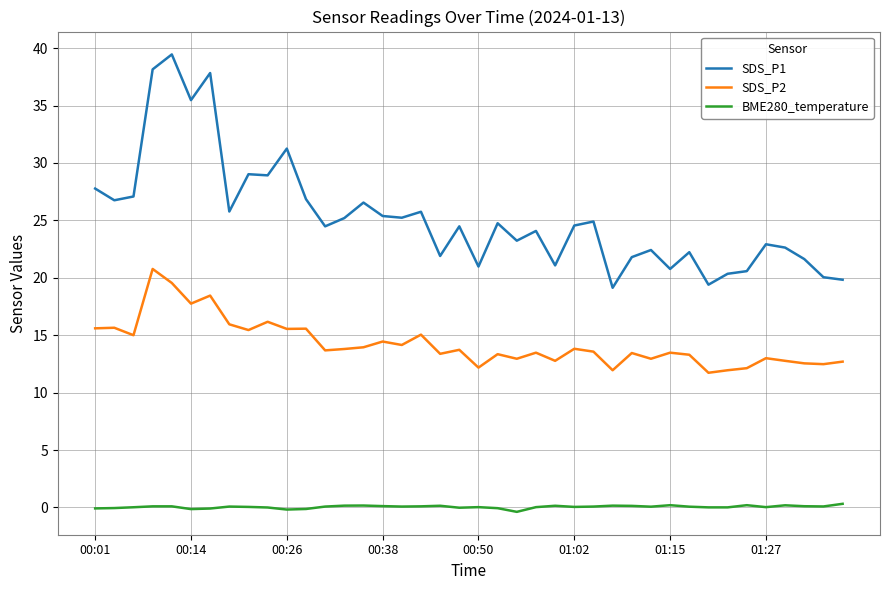

What are all the series names shown in the legend?

SDS_P1, SDS_P2, BME280_temperature